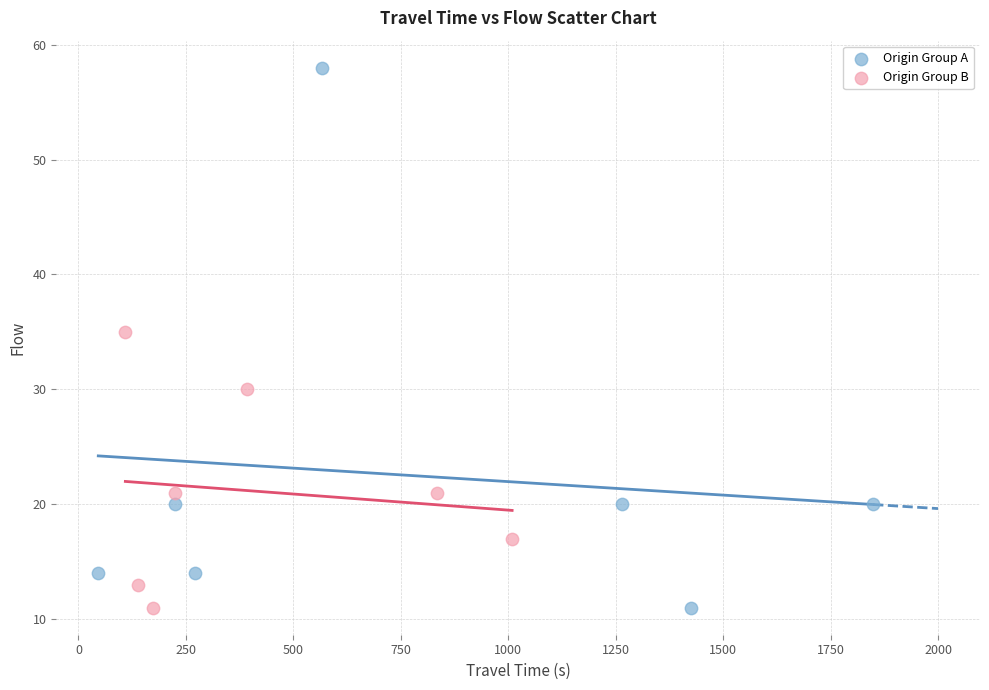

Which series reaches the maximum Y coordinate?

Origin Group A